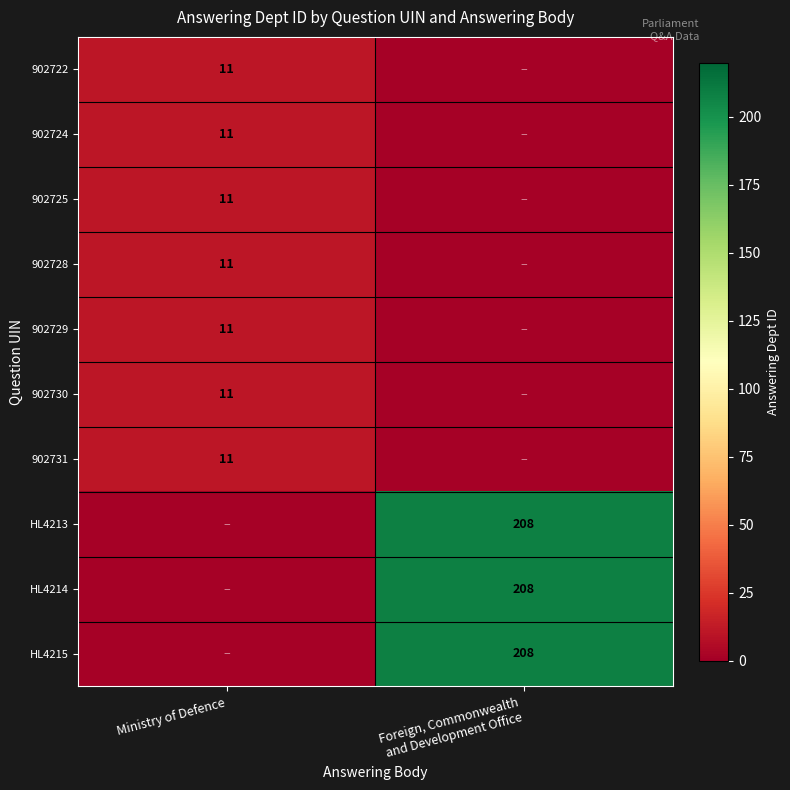

The 902730 series shows 15 at Ministry of Defence. True or false?

False